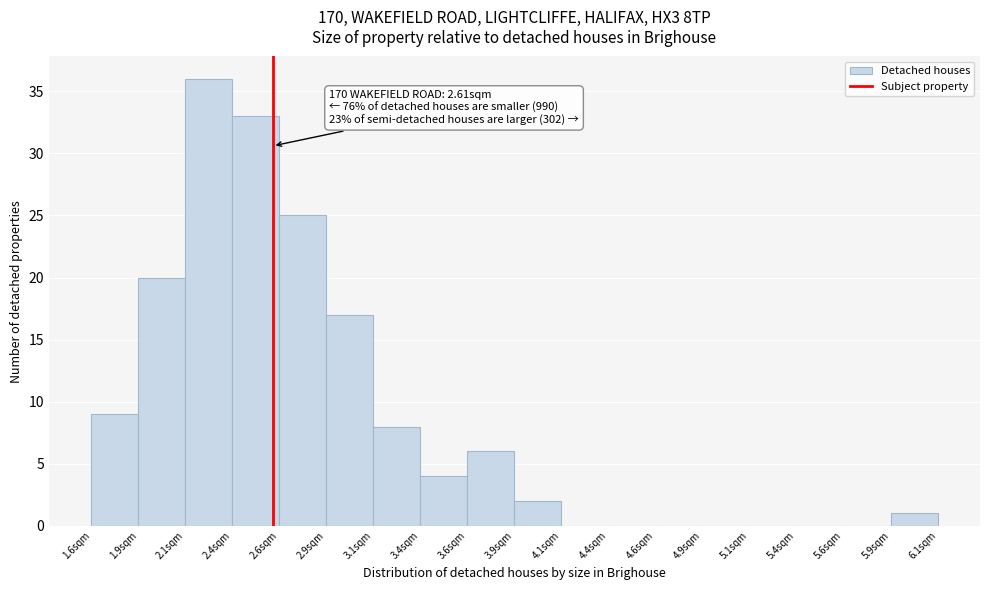

Which range on the x-axis has the tallest bar?

2.145 to 2.395